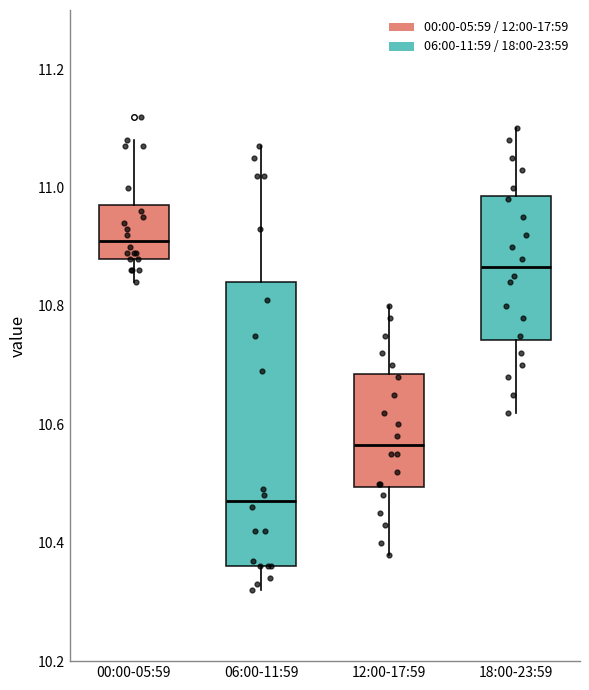

Reading left to right, read every box against the y-axis: the position of its median line, the range the box covers, and the ends of its whiskers. The values are not printed on the chart, so give them approximately, as read against the axis.

00:00-05:59: median 10.92, box 10.88 to 10.98, whiskers 10.84 to 11.08
06:00-11:59: median 10.48, box 10.36 to 10.84, whiskers 10.32 to 11.08
12:00-17:59: median 10.56, box 10.50 to 10.68, whiskers 10.38 to 10.80
18:00-23:59: median 10.86, box 10.74 to 10.98, whiskers 10.62 to 11.10